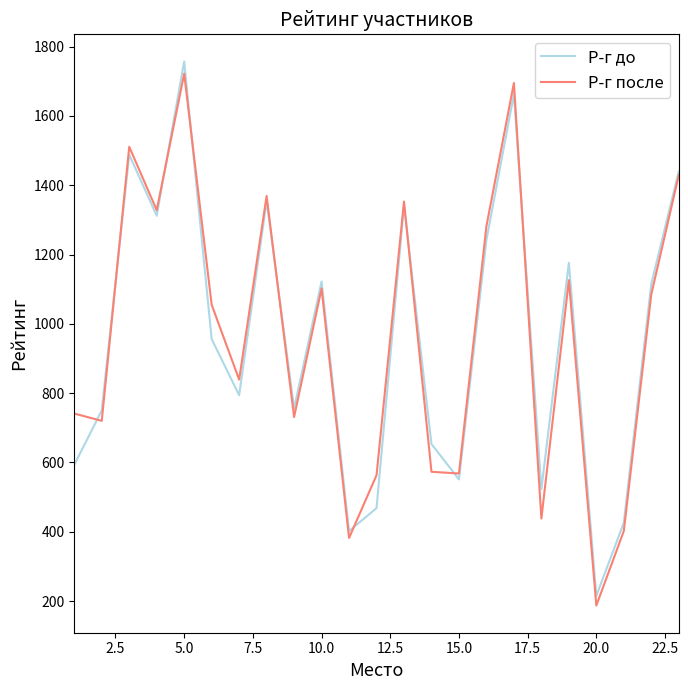

What is the highest value of the Р-г до series?

1757